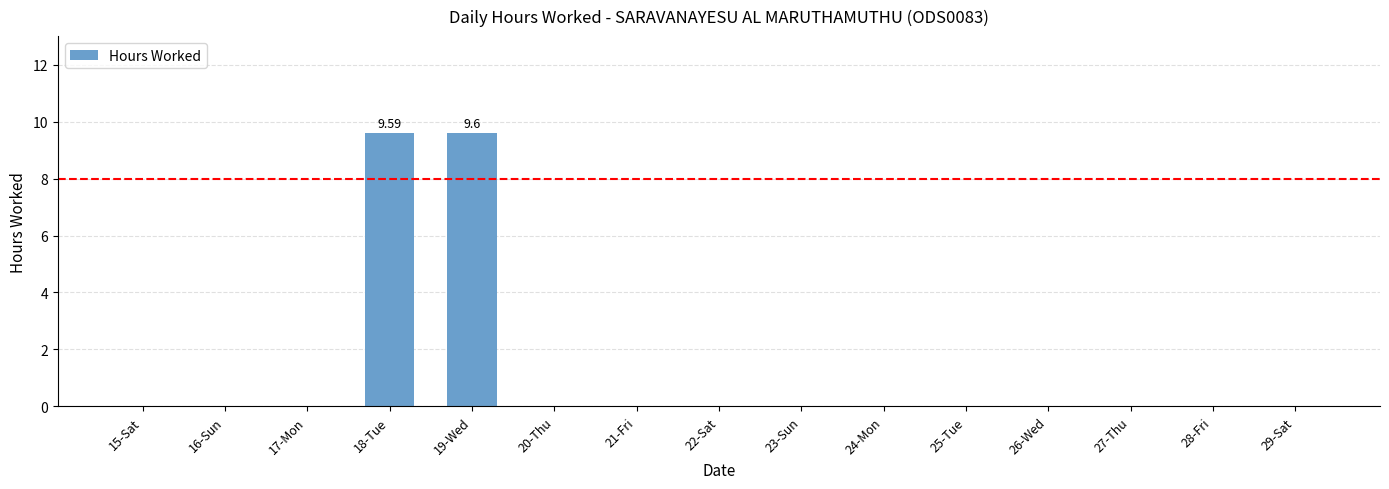

What is the sum of all values?

19.2